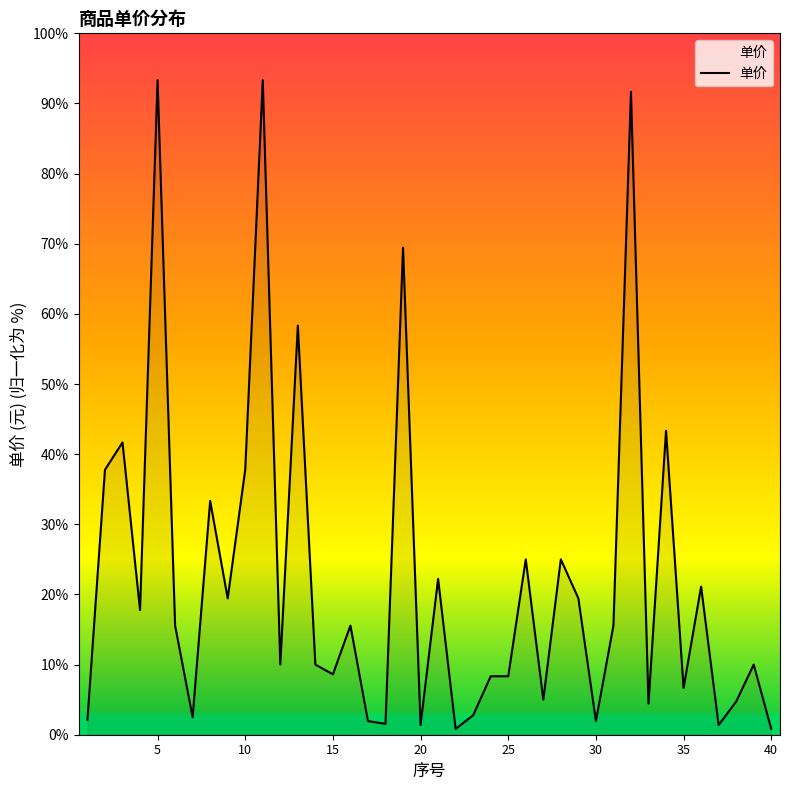

What is the difference between the maximum and minimum values?

92.5